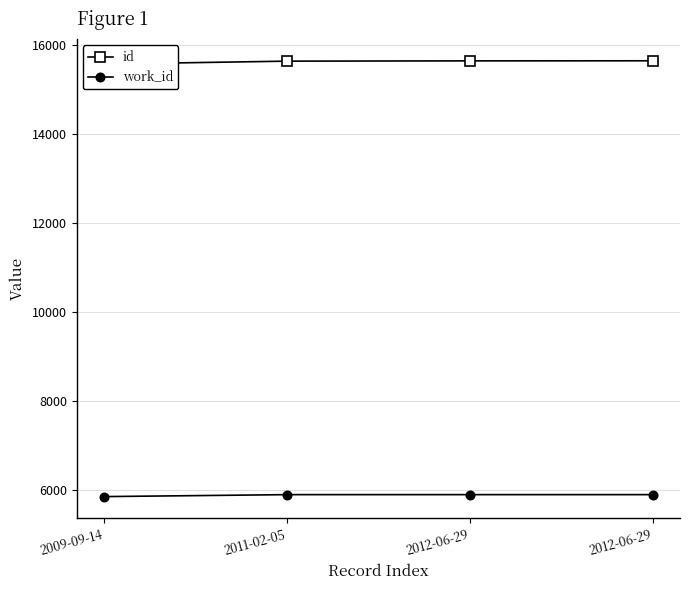

What is the maximum value shown in the chart?

15650